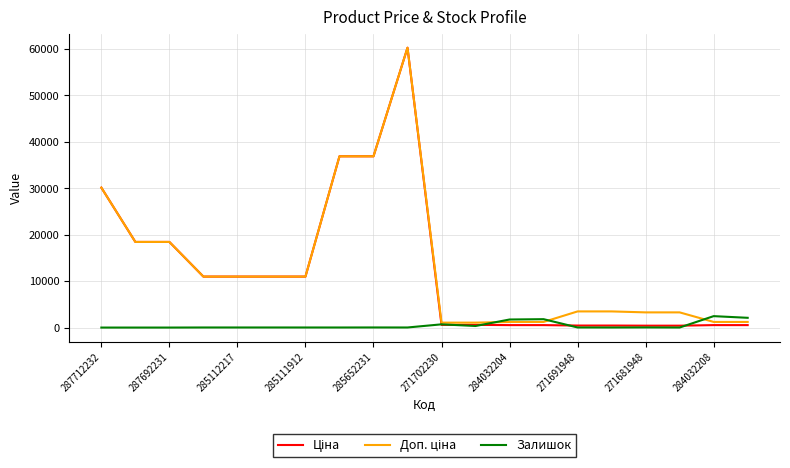

What is the maximum value shown in the chart?

60205.6